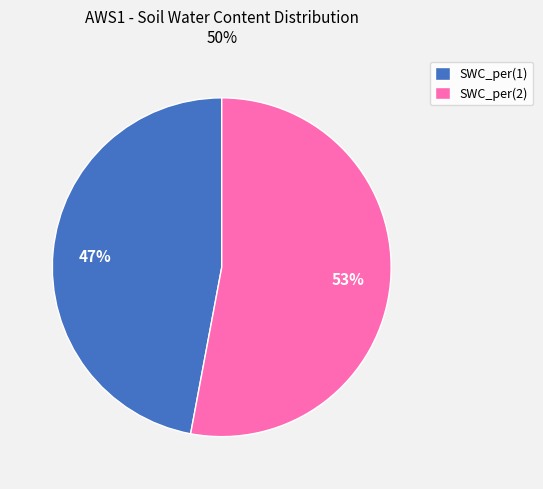

Which slice is the smallest?

SWC_per(1)